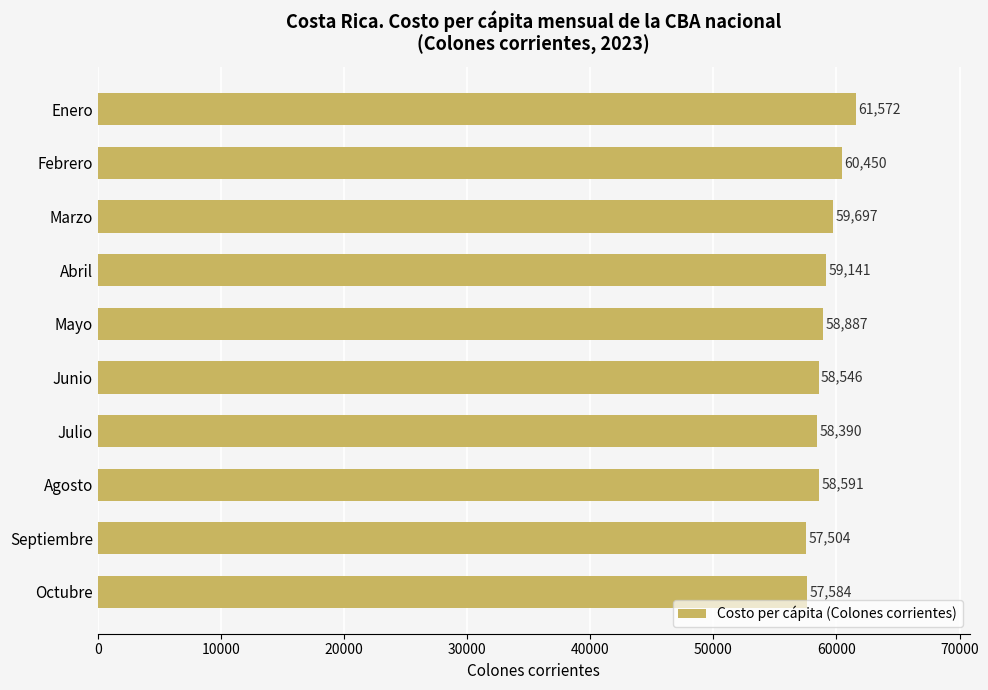

Count the number of categories in the chart.

10